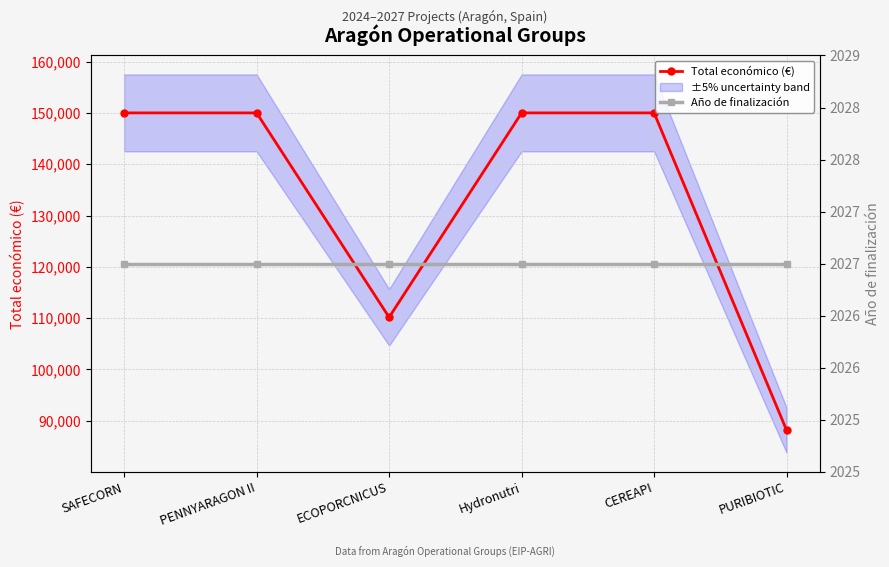

Reading left to right, what are all the values shown in this chart?

Total económico (€): 150000	150000	110168	150000	150000	88160
Año de finalización: 2027	2027	2027	2027	2027	2027